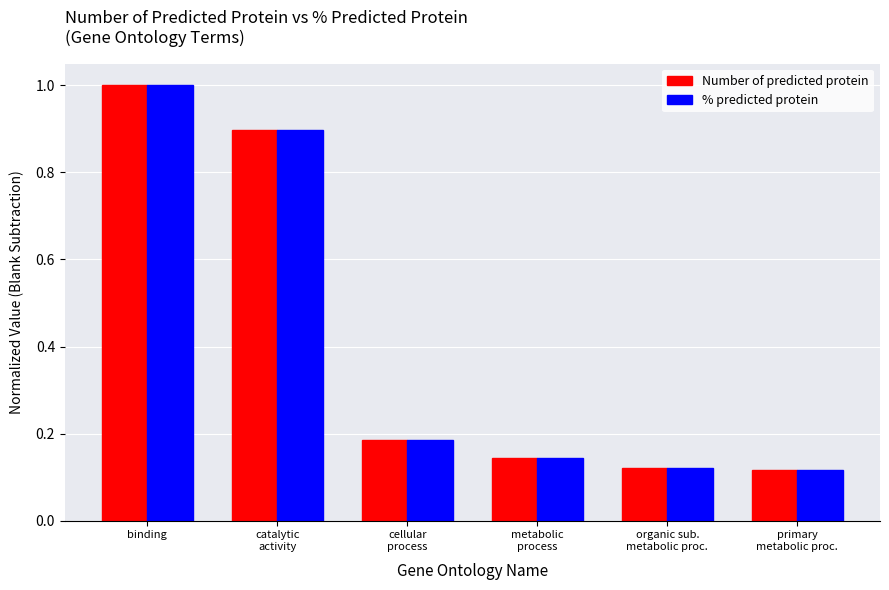

Is it true that % predicted protein equals 0.2 at metabolic
process?

False